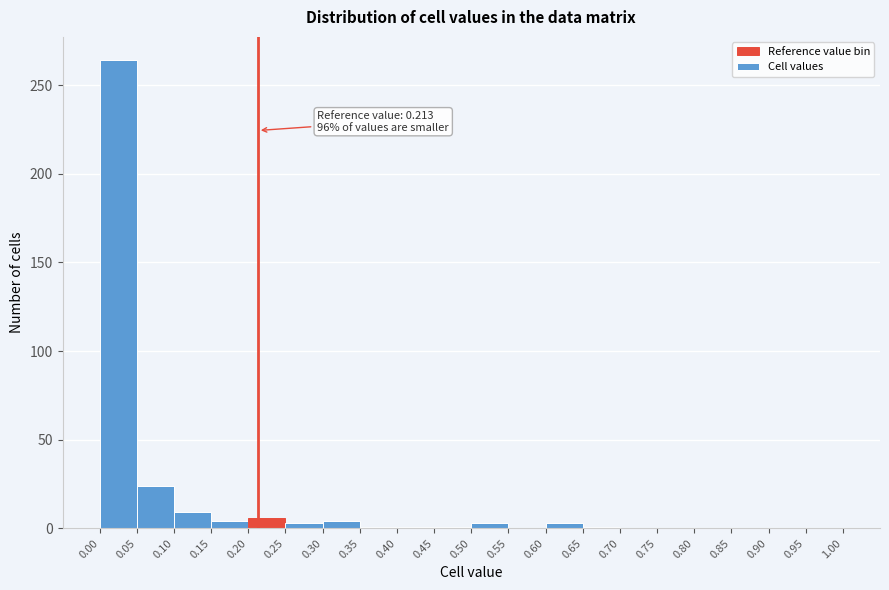

Which range on the x-axis has the tallest bar?

0.00 to 0.05